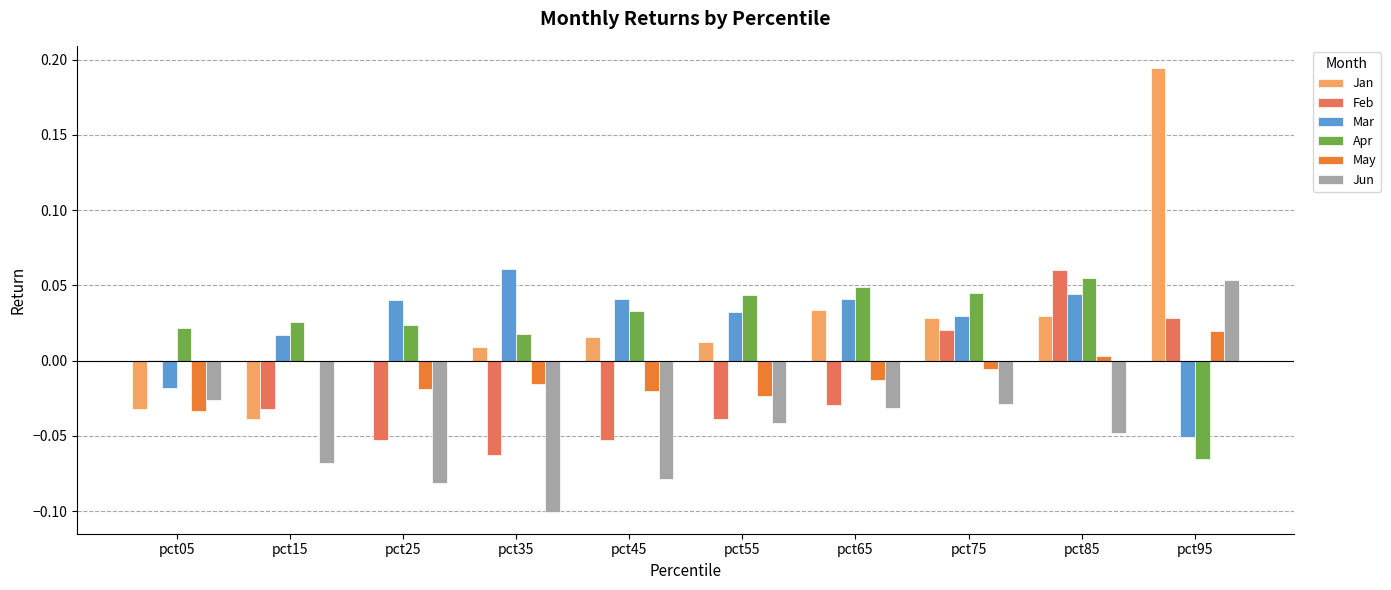

At which category does the chart reach its peak across all series?

pct95